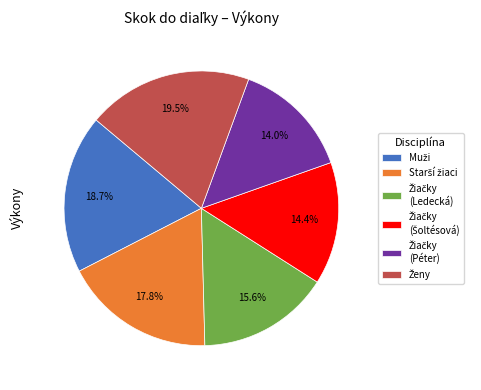

Is there a majority slice in this chart?

No